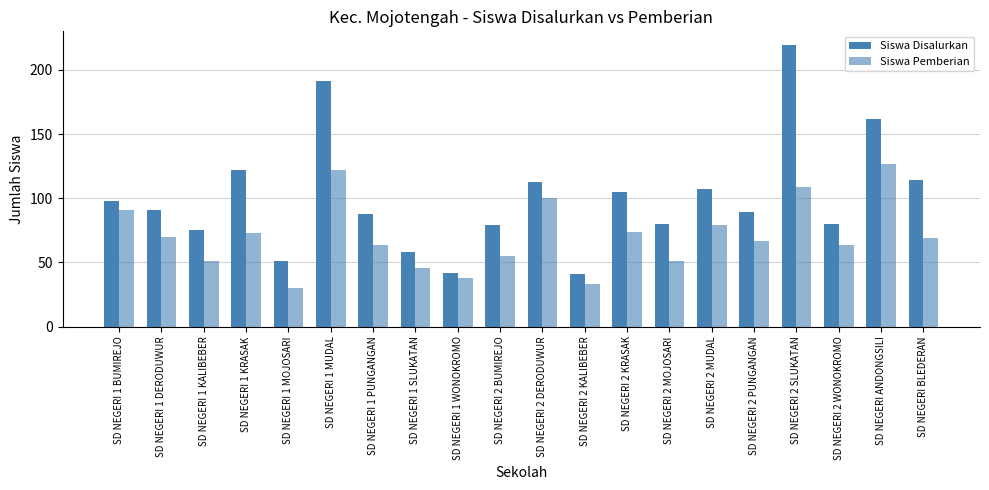

What is the difference between the highest and lowest values at SD NEGERI 1 KRASAK?

49